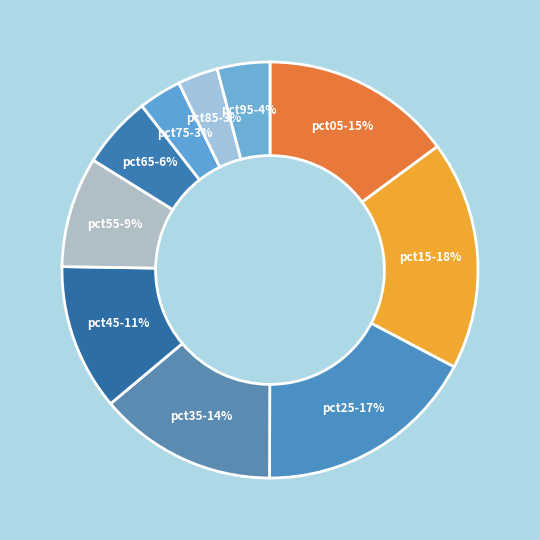

How many slices are in this pie chart?

10